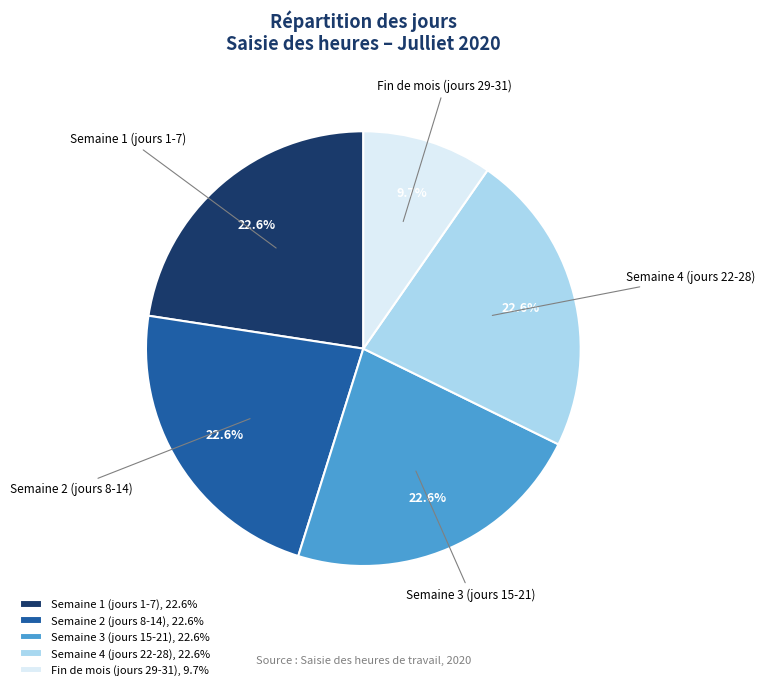

To the nearest percent, what is the difference between the largest and smallest slice percentages?

13%